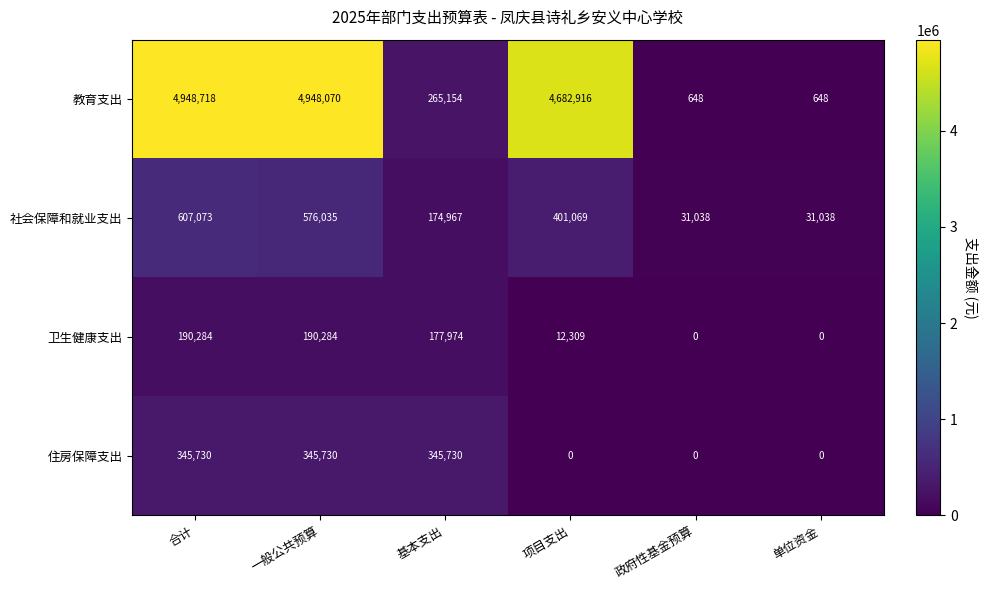

What is the total value across all series at 合计?

6091805